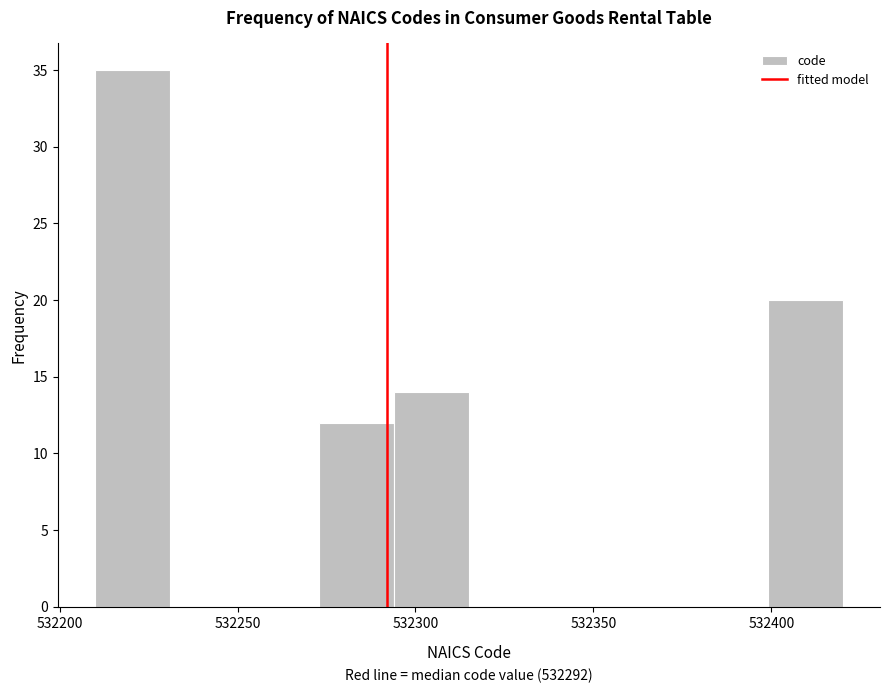

Over which range of the x-axis is the bar tallest?

532210 to 532231